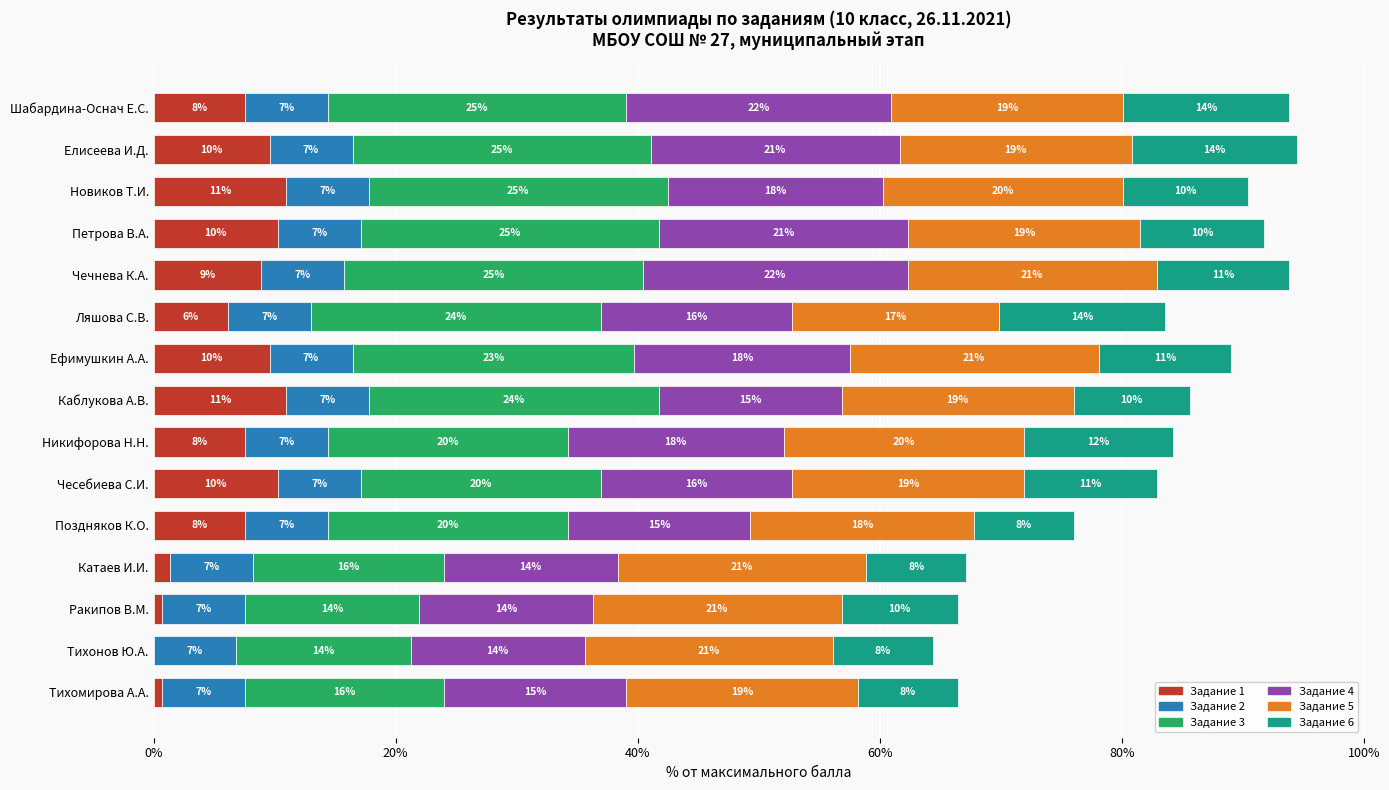

What are all the series names shown in the legend?

Задание 1, Задание 2, Задание 3, Задание 4, Задание 5, Задание 6